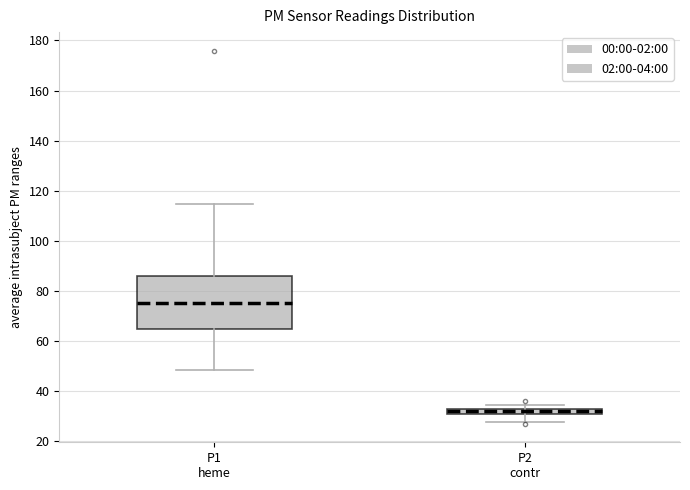

Where is the lower edge of the box for P2 contr on the y-axis? The values are not printed on the chart, so give them approximately, as read against the axis.

30